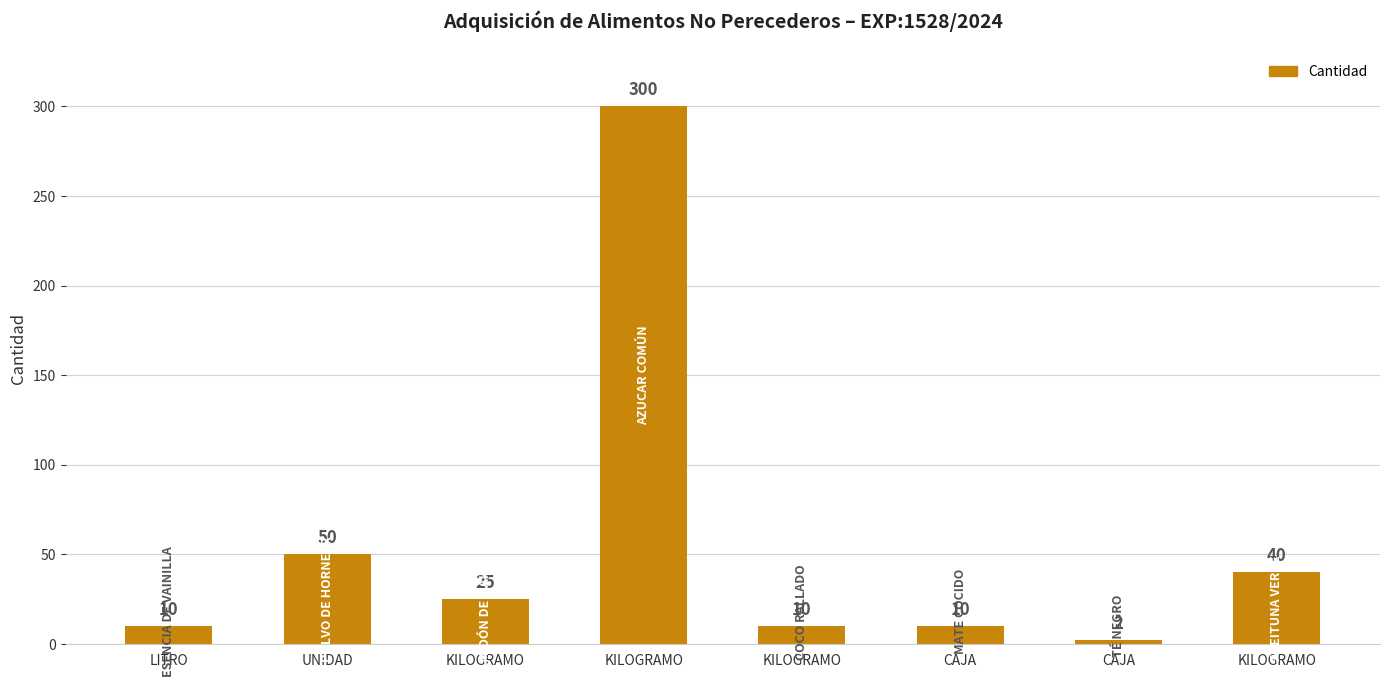

What is the difference between the maximum and minimum values?

298